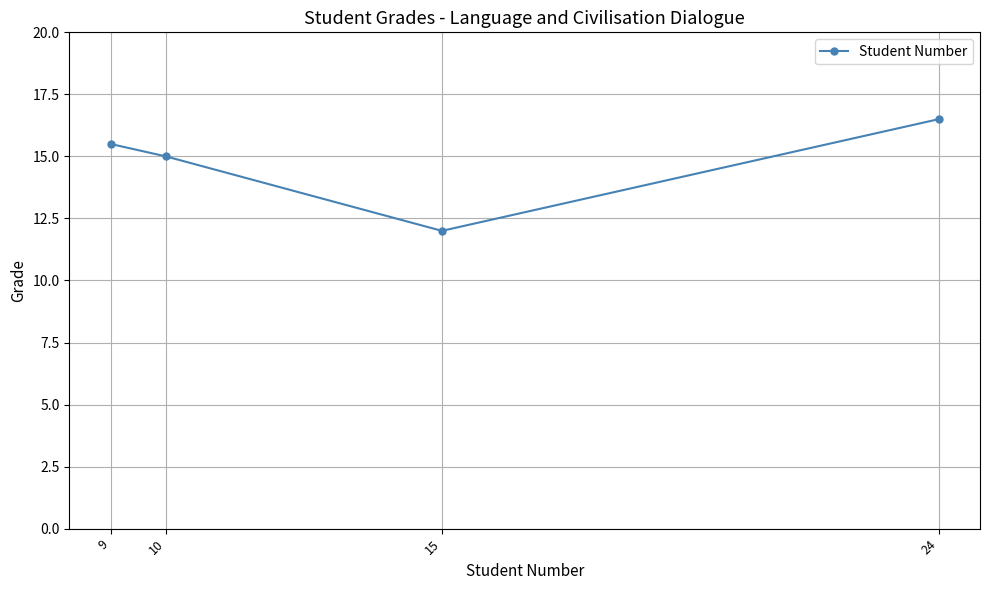

Does the chart display data point markers on the line(s)?

Yes